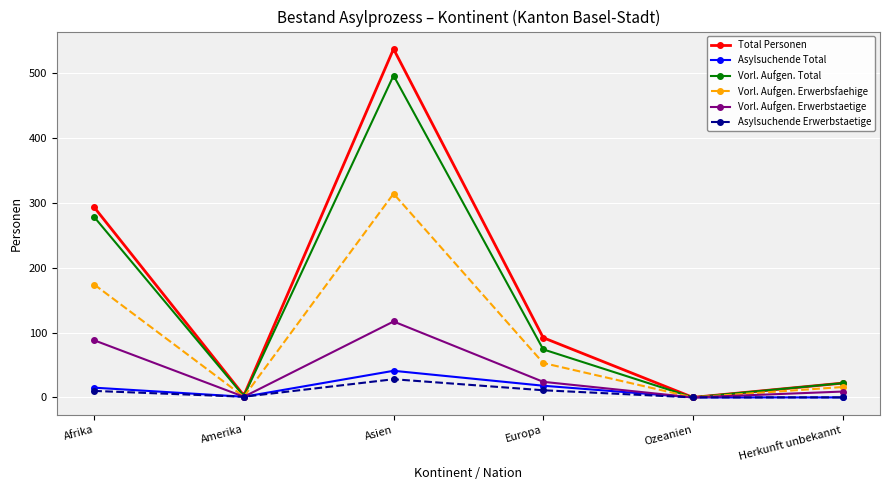

Does the chart have visible grid lines?

Yes